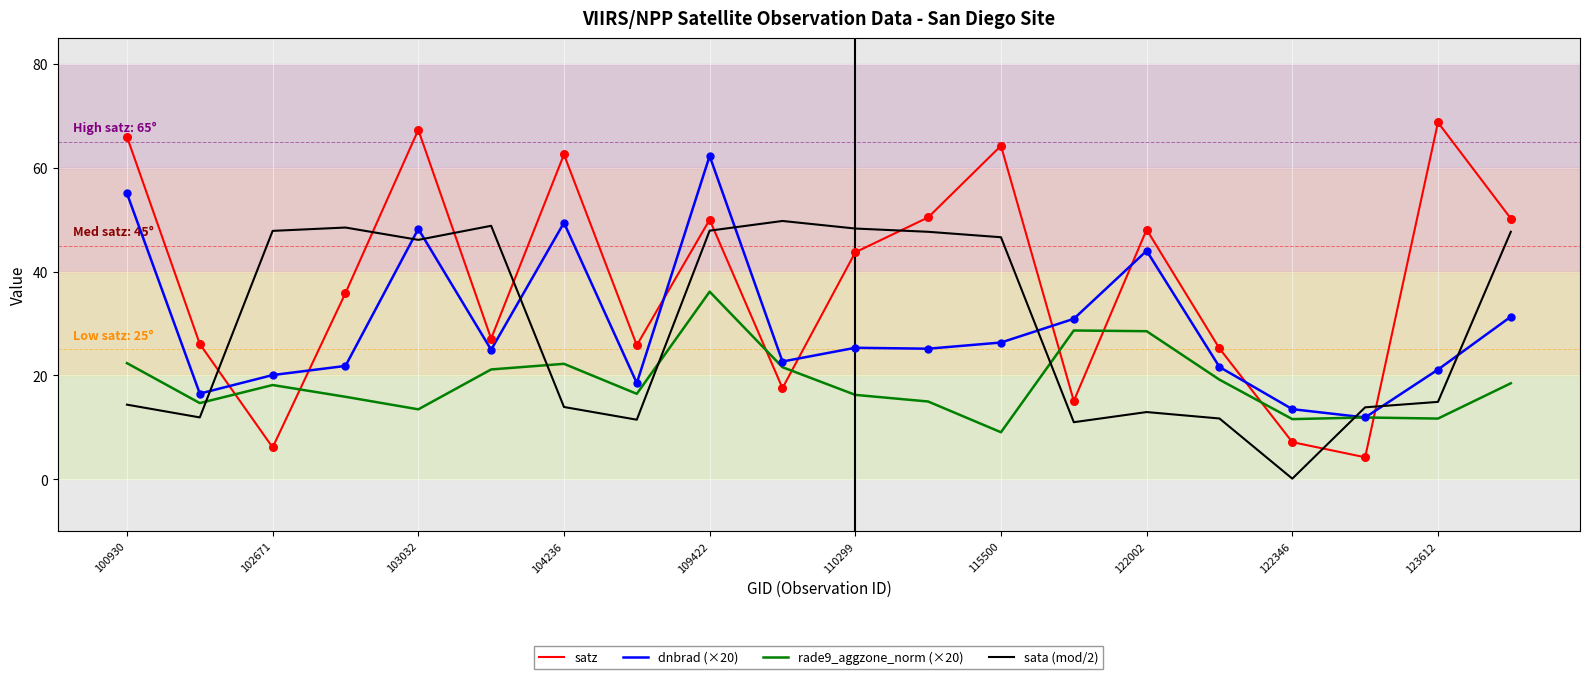

What are all the series names shown in the legend?

satz, dnbrad (×20), rade9_aggzone_norm (×20), sata (mod/2)